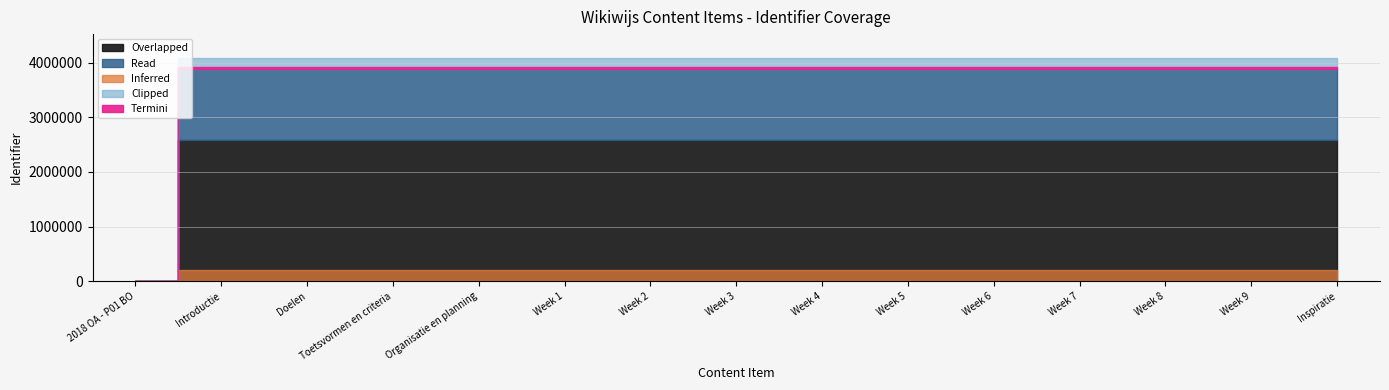

Is it true that the value at Week 9 is 6813066?

False